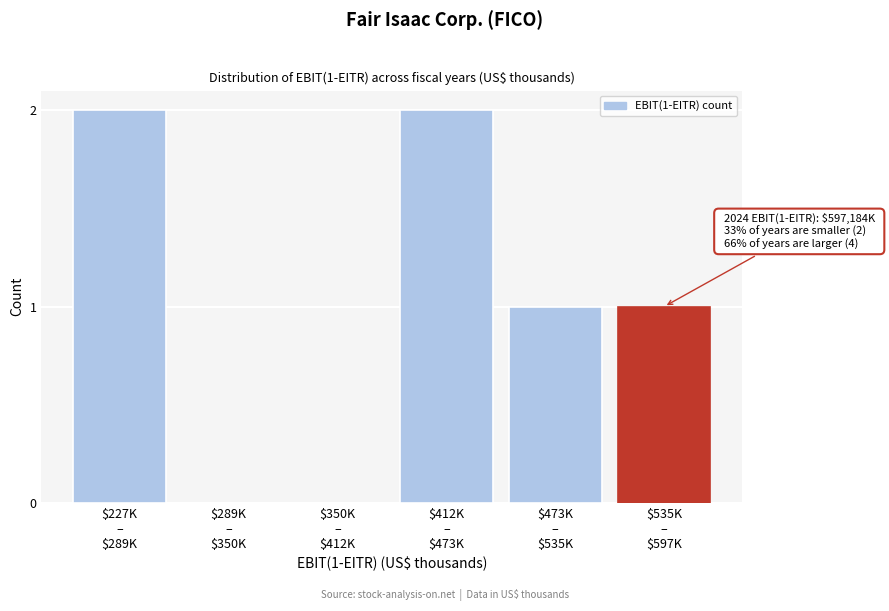

What is the sum of all values?

6